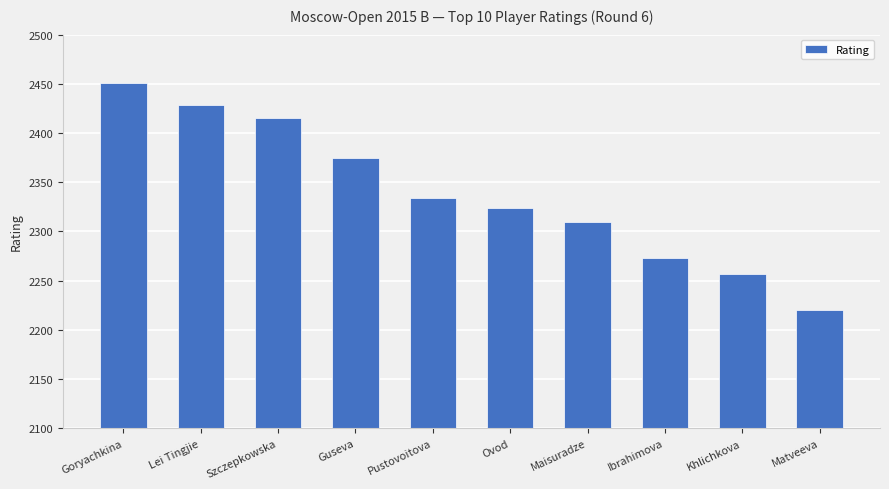

Is it true that the value at Guseva is 2375?

True